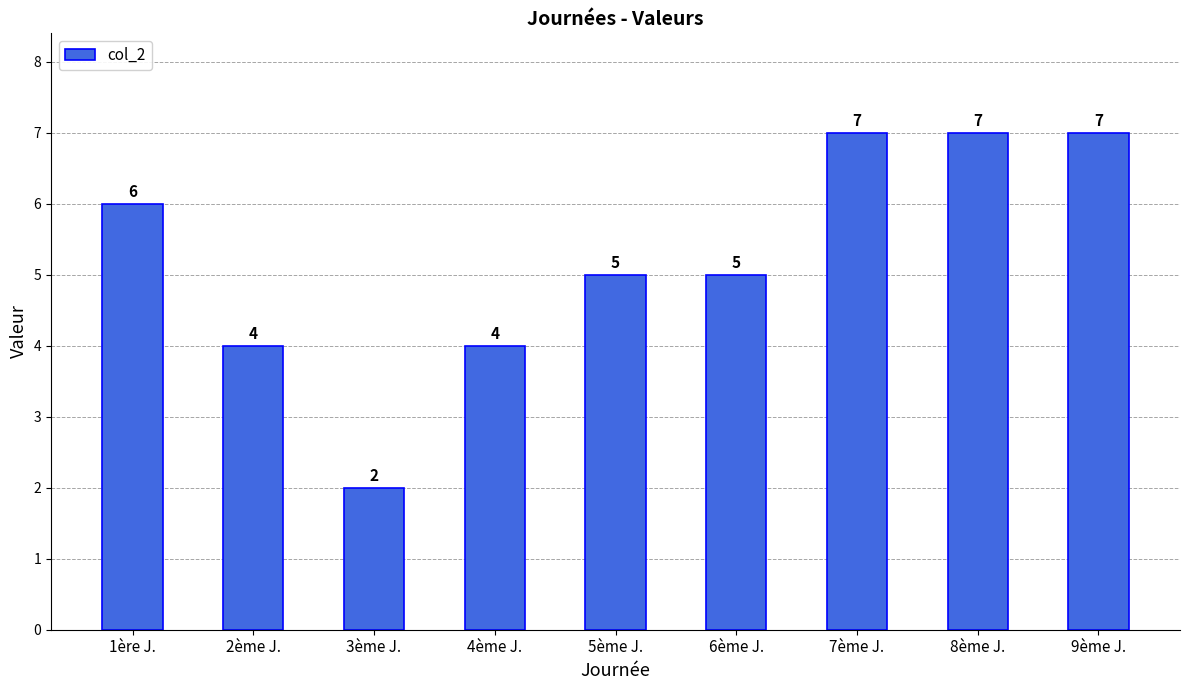

Is it true that the value at 4ème J. is 4?

True